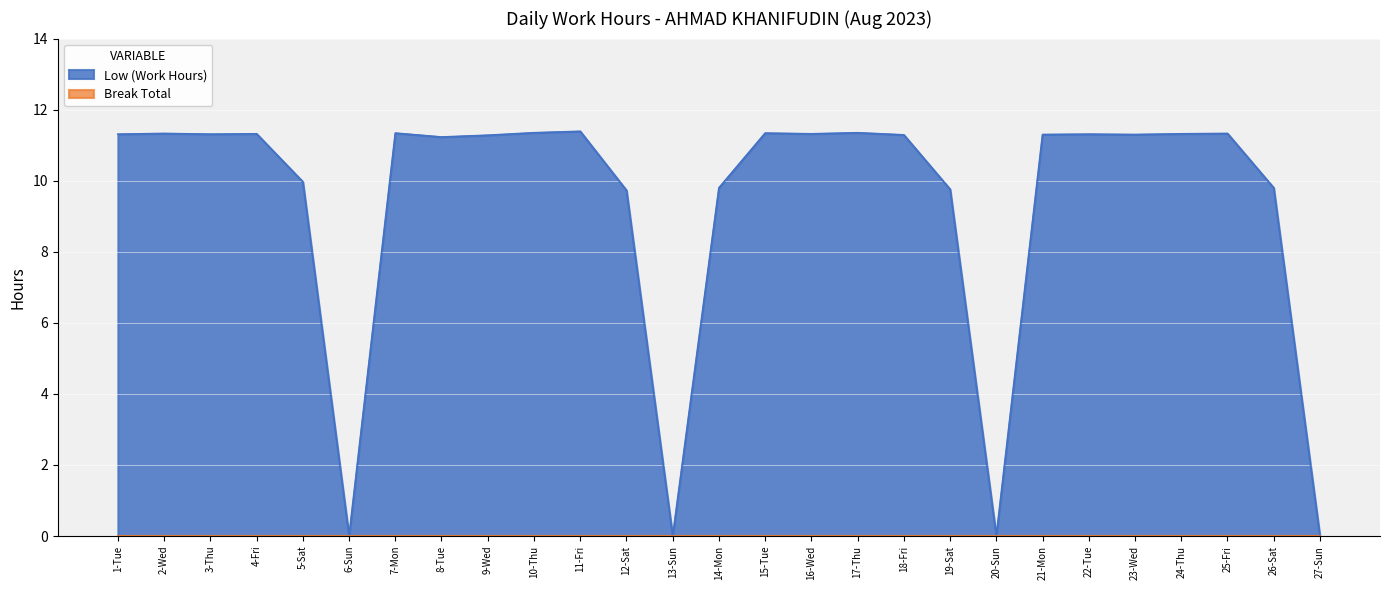

Reading left to right, list all the values displayed in this chart.

1-Tue=11.3	2-Wed=11.3	3-Thu=11.3	4-Fri=11.3	5-Sat=10.0	6-Sun=0.0	7-Mon=11.3	8-Tue=11.2	9-Wed=11.3	10-Thu=11.3	11-Fri=11.4	12-Sat=9.7	13-Sun=0.0	14-Mon=9.8	15-Tue=11.3	16-Wed=11.3	17-Thu=11.3	18-Fri=11.3	19-Sat=9.8	20-Sun=0.0	21-Mon=11.3	22-Tue=11.3	23-Wed=11.3	24-Thu=11.3	25-Fri=11.3	26-Sat=9.8	27-Sun=0.0